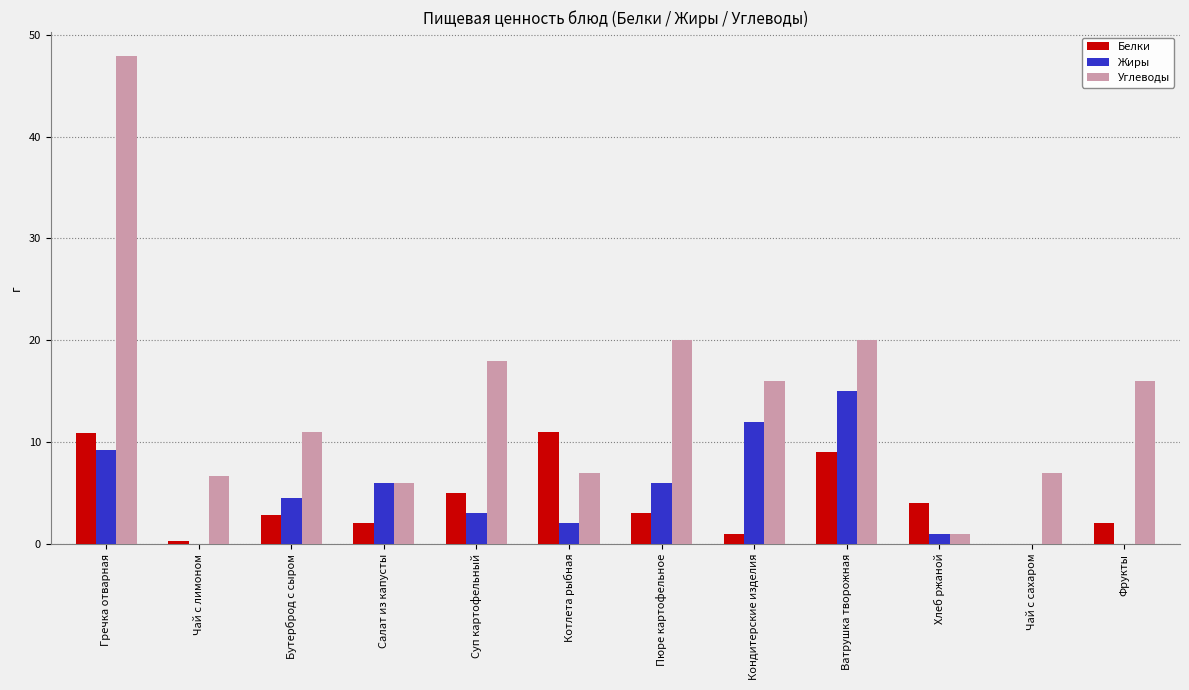

The value of Углеводы at Хлеб ржаной is 1.0. True or false?

True